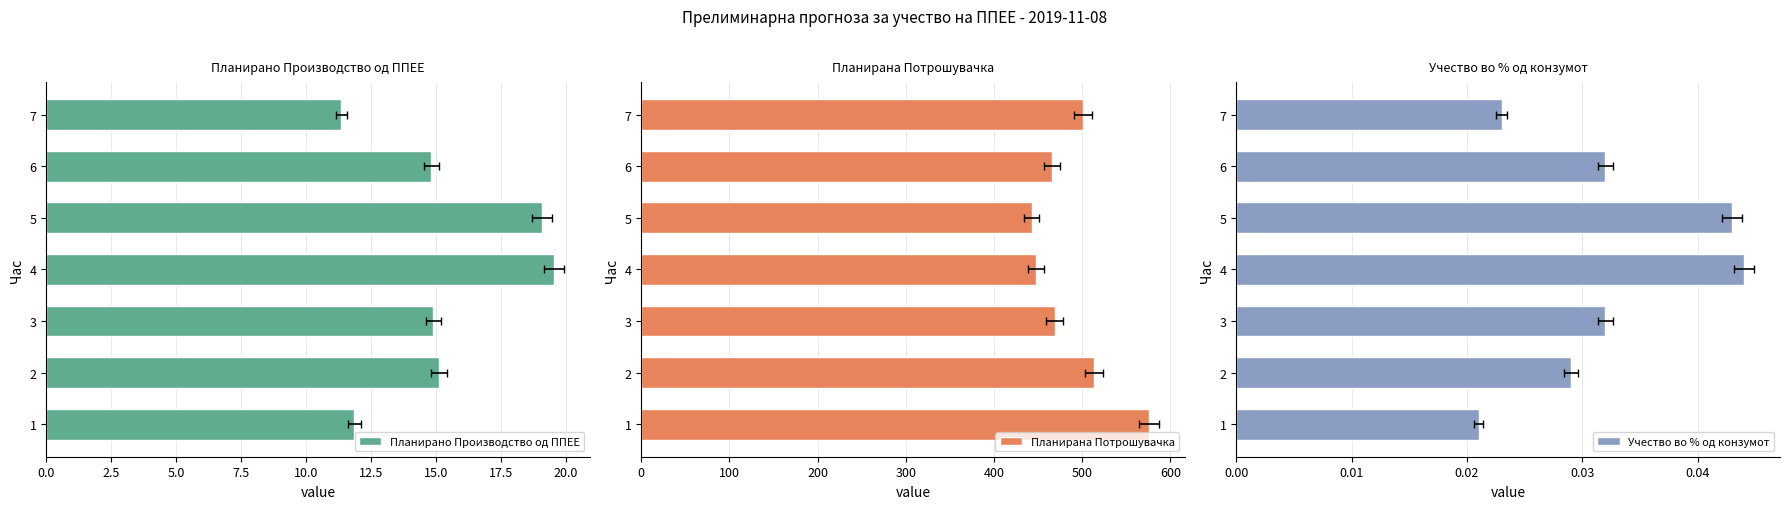

Rank the series at 1 from lowest to highest value.

Учество во % од конзумот, Планирано Производство од ППЕЕ, Планирана Потрошувачка